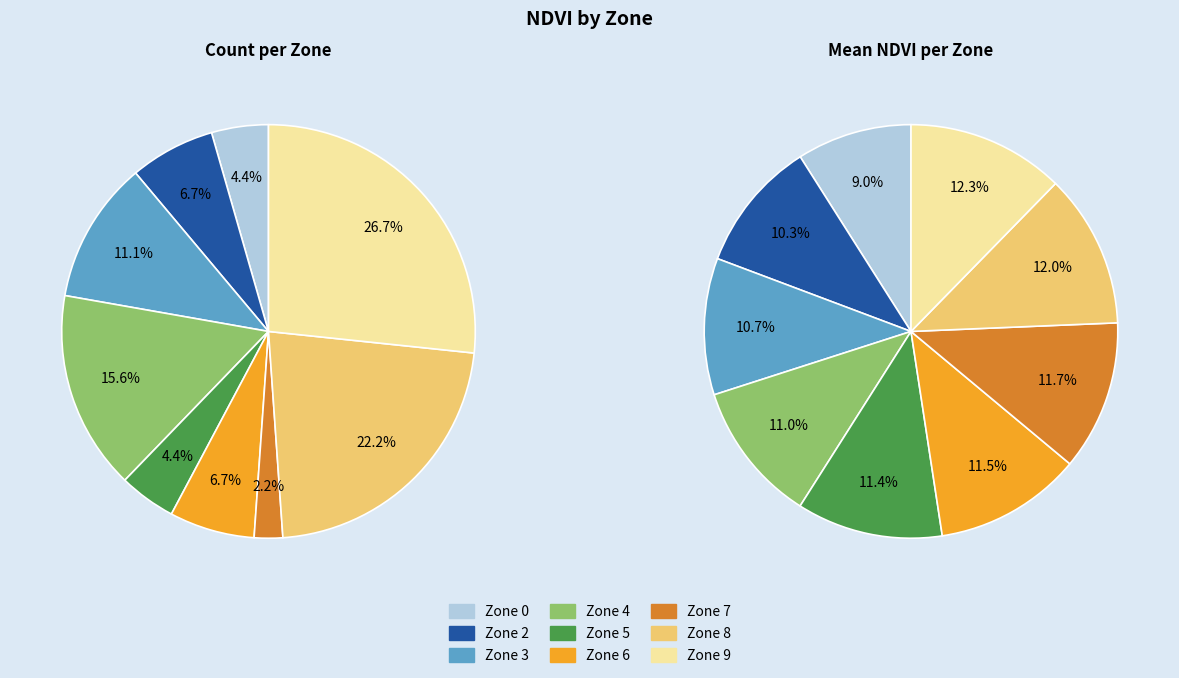

Which series changed the most between counts and 5?

values_mean